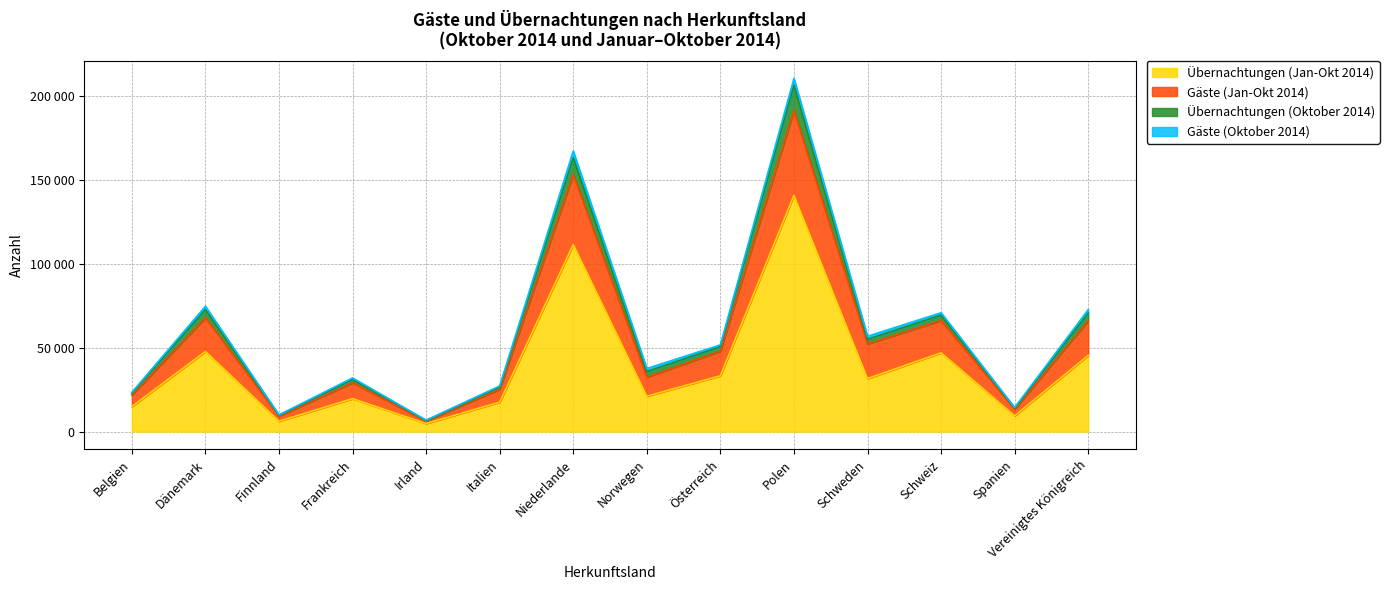

Is the value of Gäste (Jan-Okt 2014) at Italien greater than the value of Übernachtungen (Jan-Okt 2014) at Finnland?

Yes